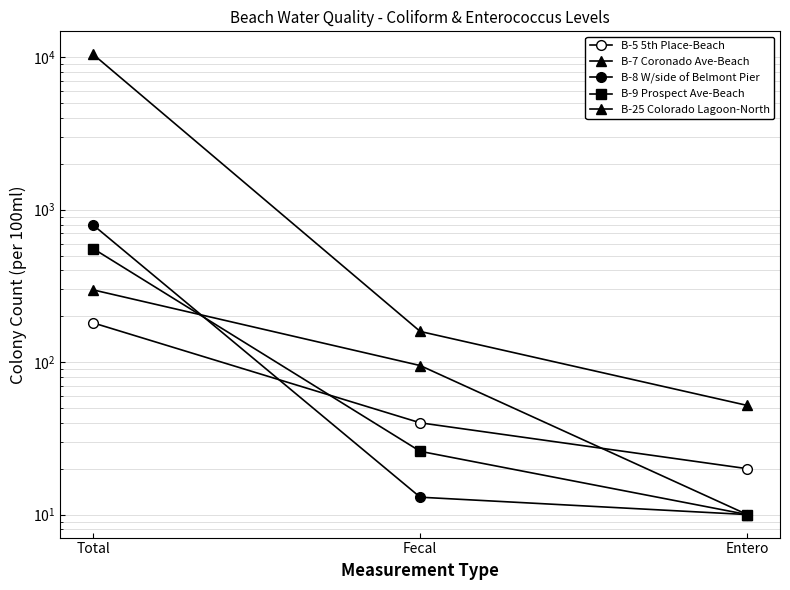

Where is B-5 5th Place-Beach nearest to the value 100?

Fecal